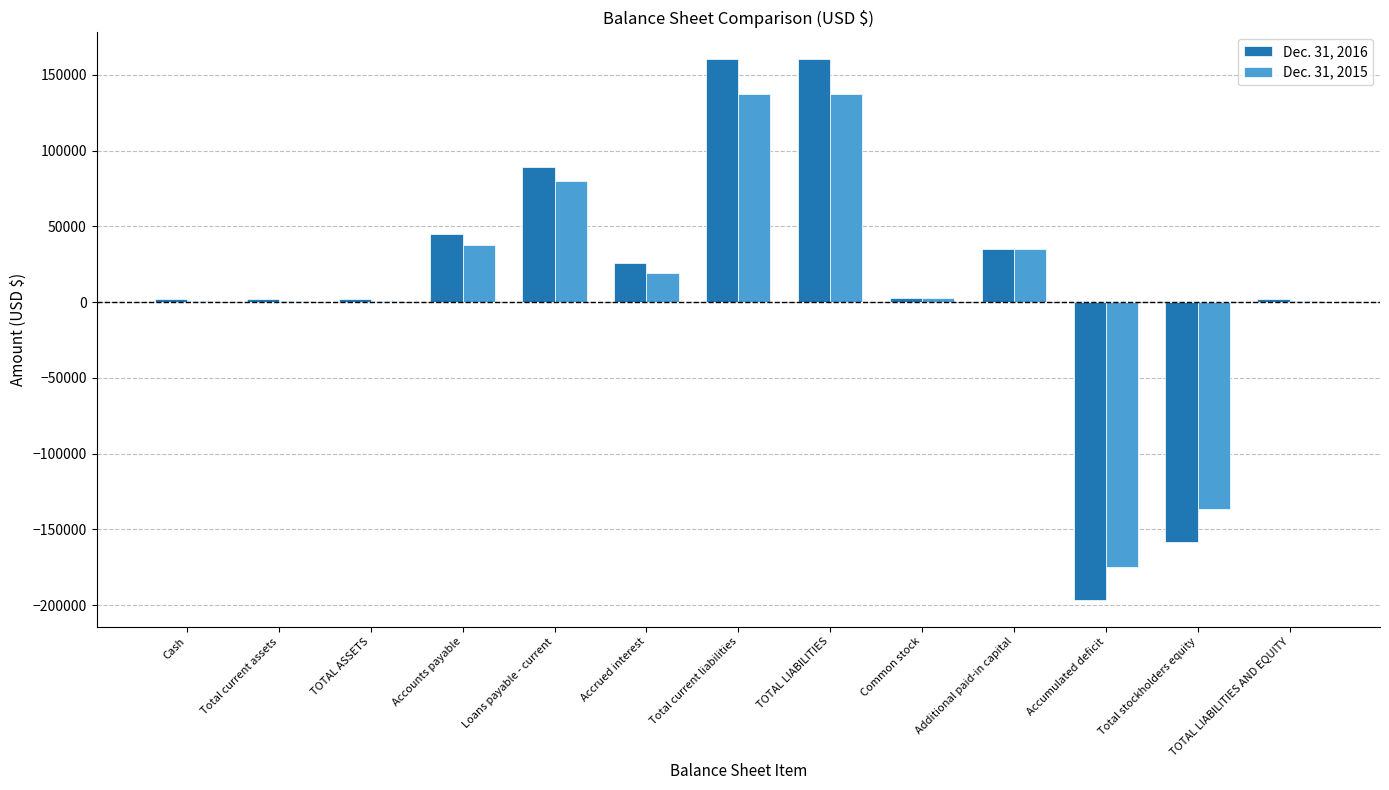

Are the bars grouped side by side (vs. stacked)?

Yes